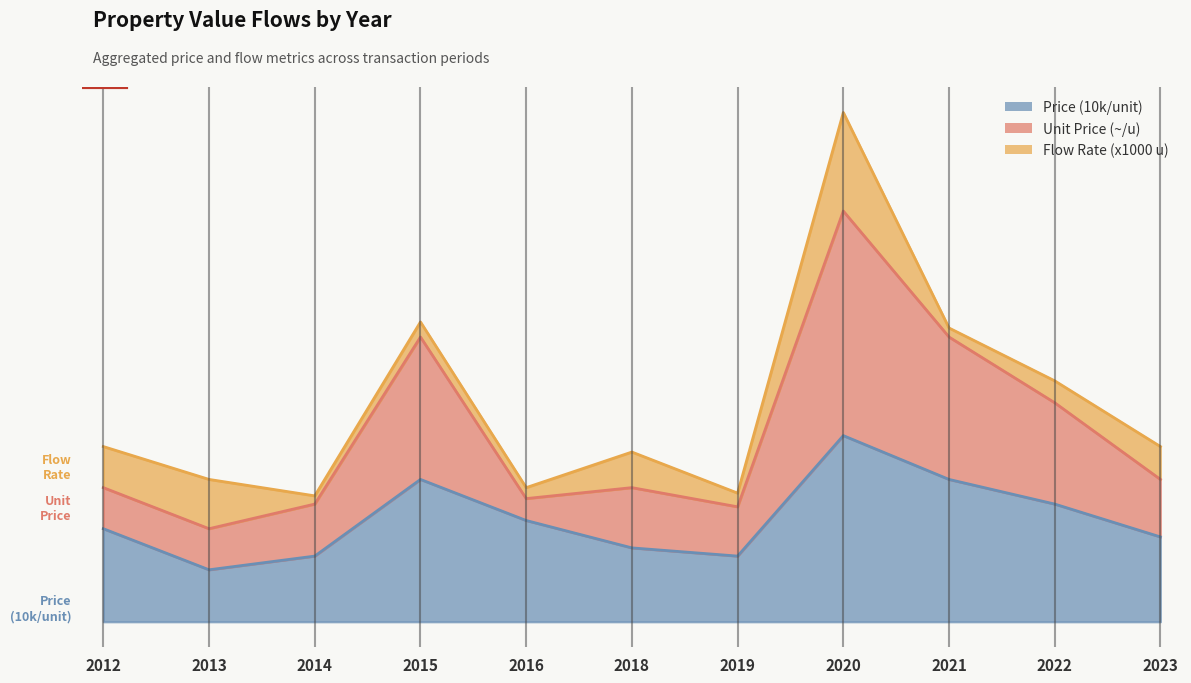

Which series has the largest range (max minus min)?

Unit Price (~/u)